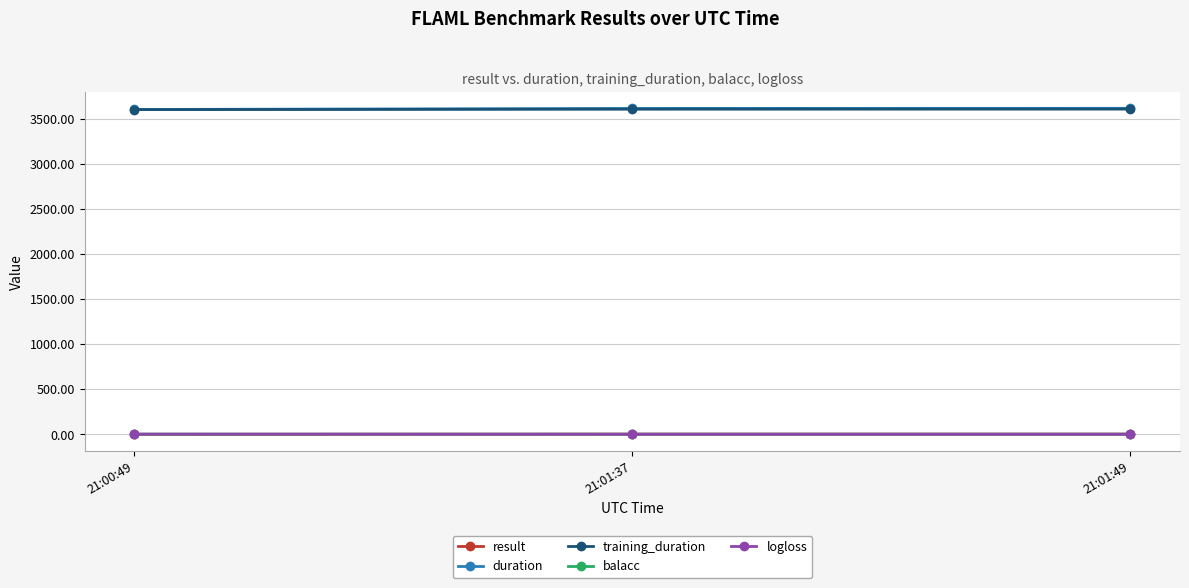

At how many categories does at least one series exceed 2400?

3